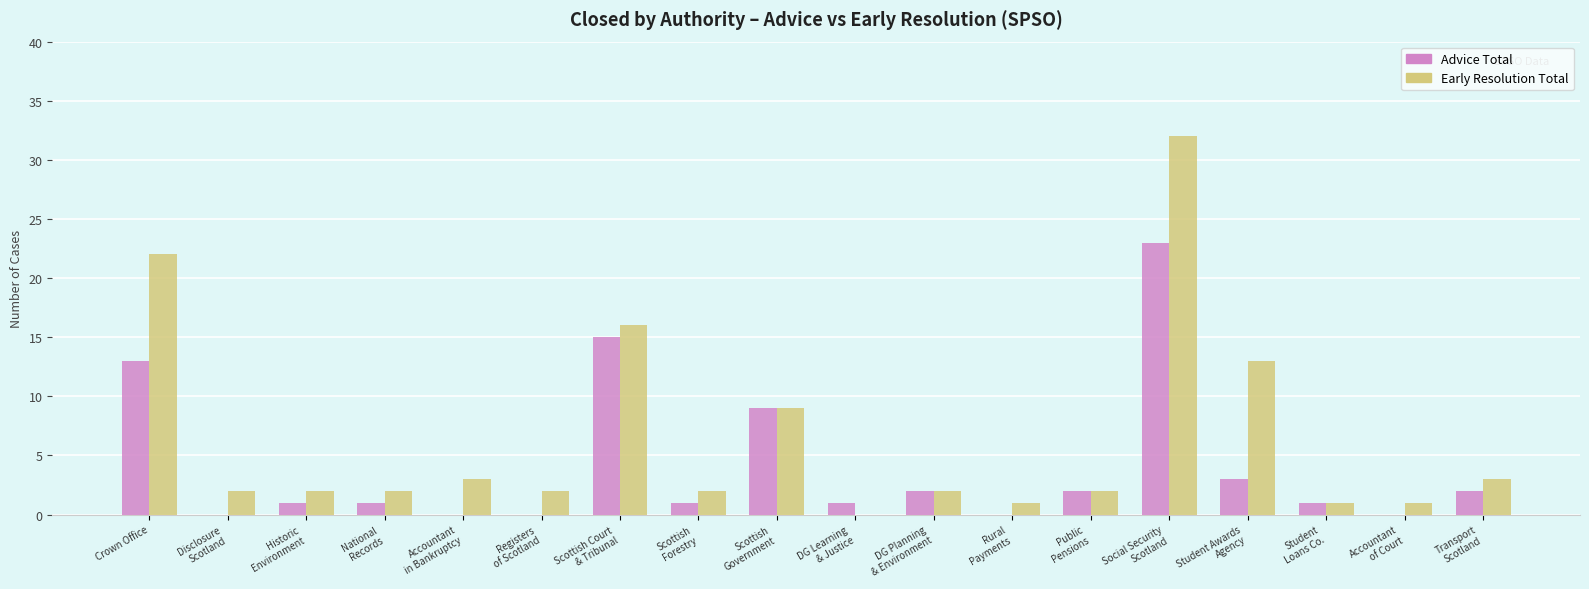

How many distinct data groups are displayed?

2